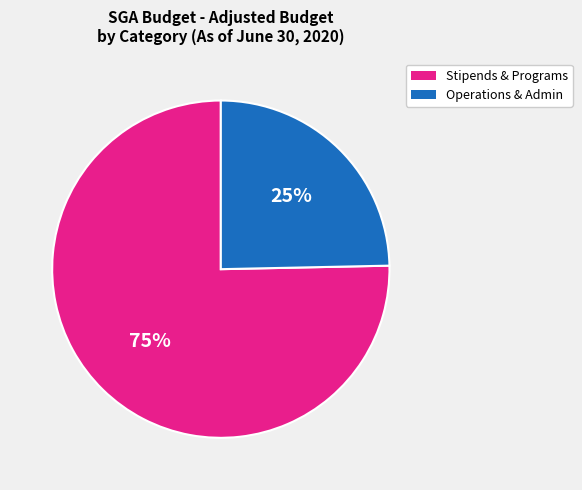

Is there any slice that represents more than half of the pie?

Yes